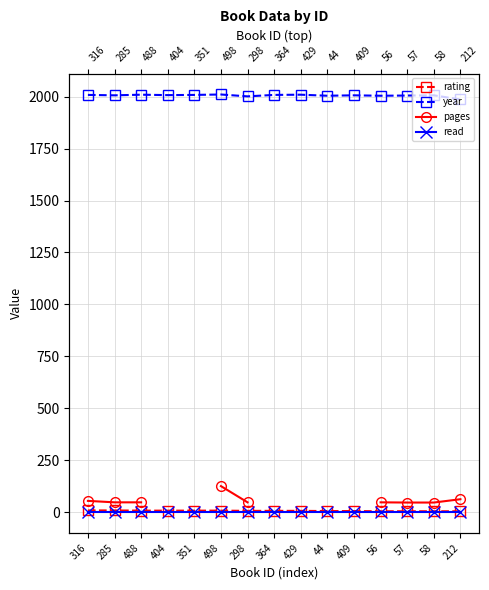

At 57, list the series in order from smallest to largest.

read, rating, pages, year